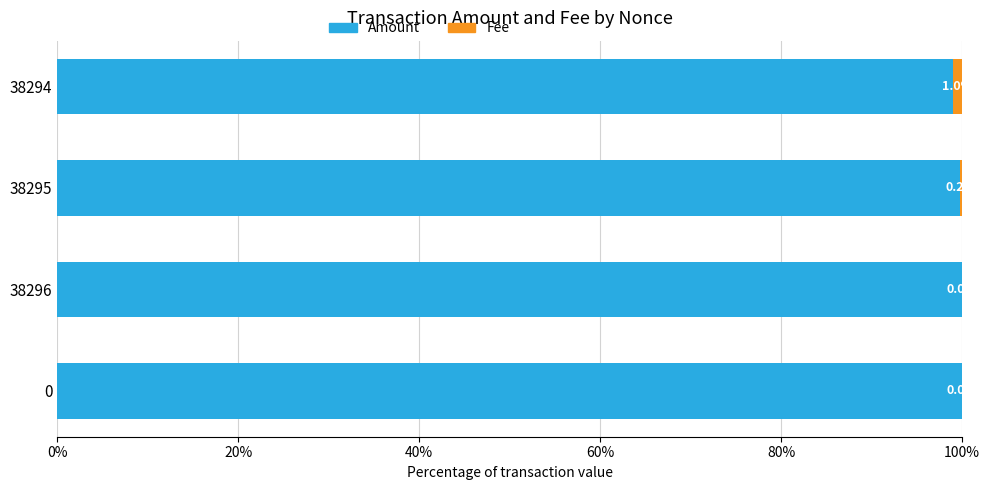

Where is Amount nearest to the value 99?

38294